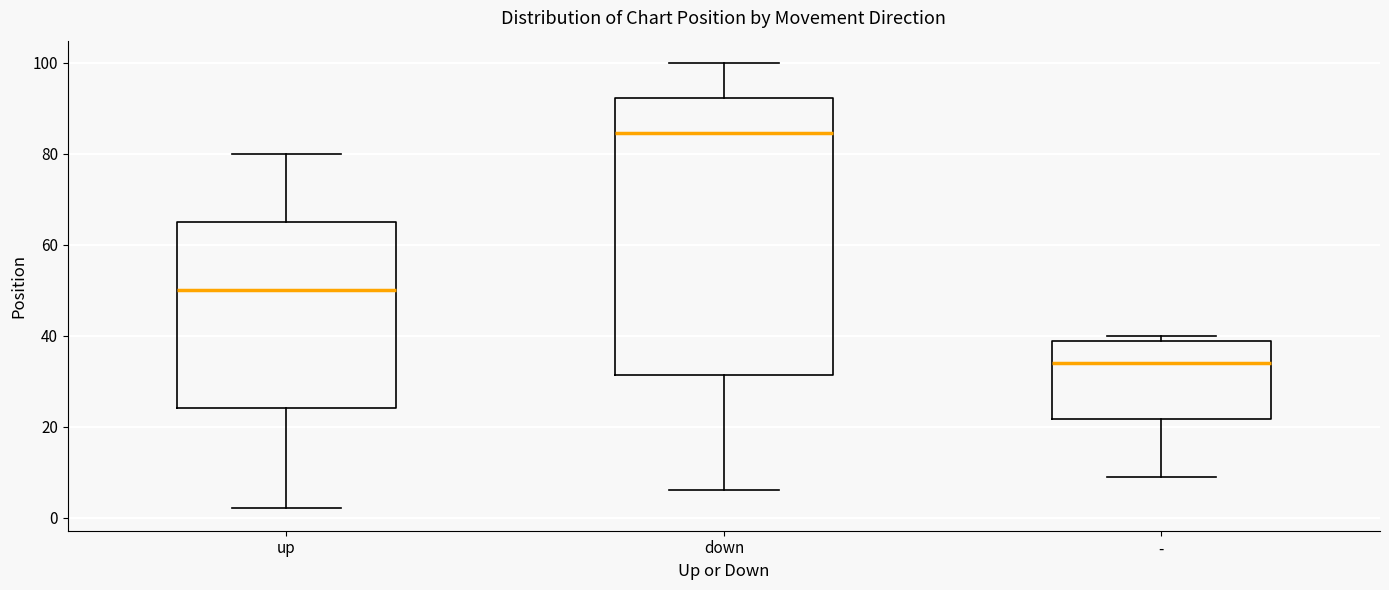

Comparing the boxes themselves (not the whiskers), which one is the tallest?

down